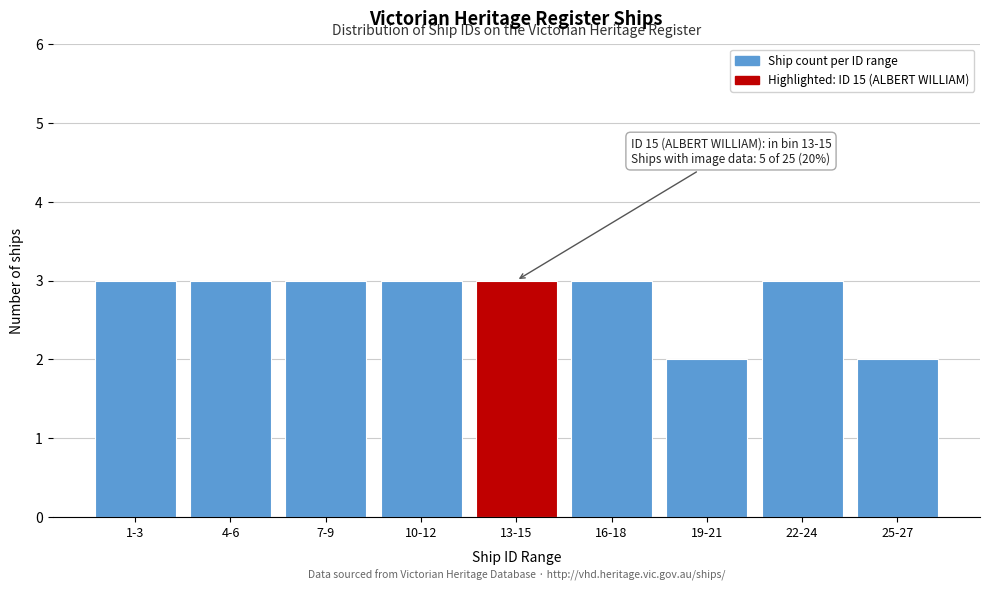

Reading right to left, transcribe all the data shown in this chart.

2	3	2	3	3	3	3	3	3